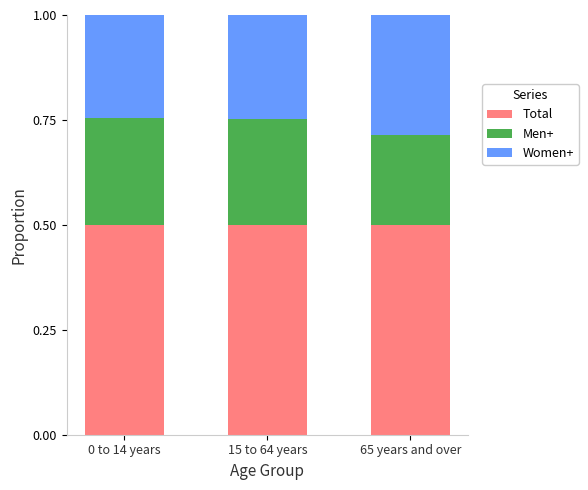

Reading left to right, transcribe the values for Total.

0 to 14 years=0.5	15 to 64 years=0.5	65 years and over=0.5